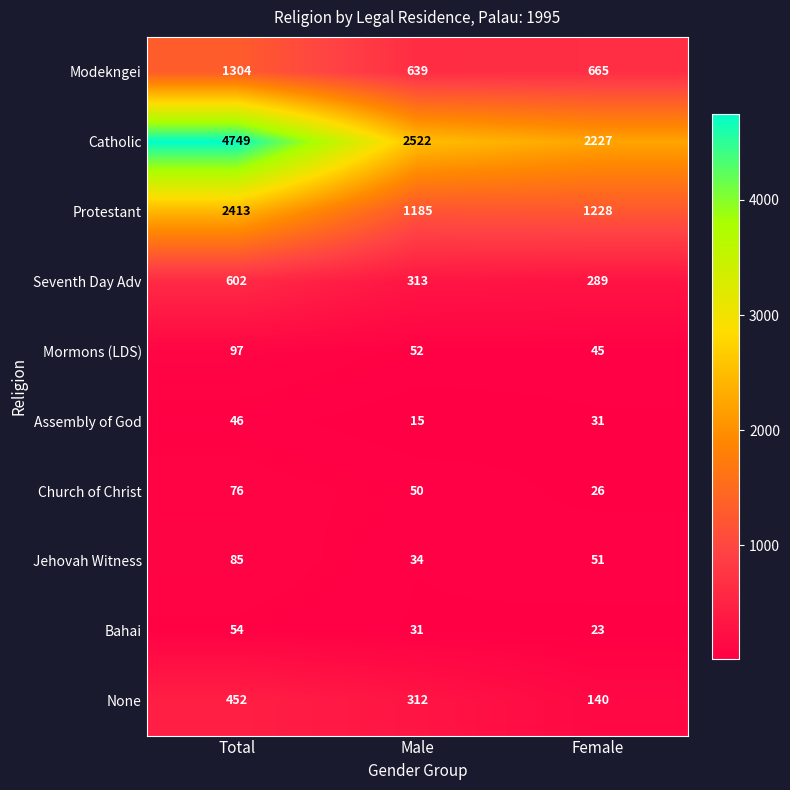

Which series has the largest range (max minus min)?

Catholic